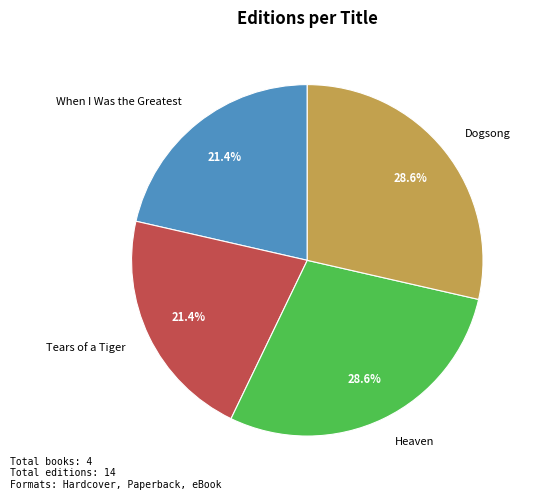

Does Tears of a Tiger account for over 50% of the chart?

No